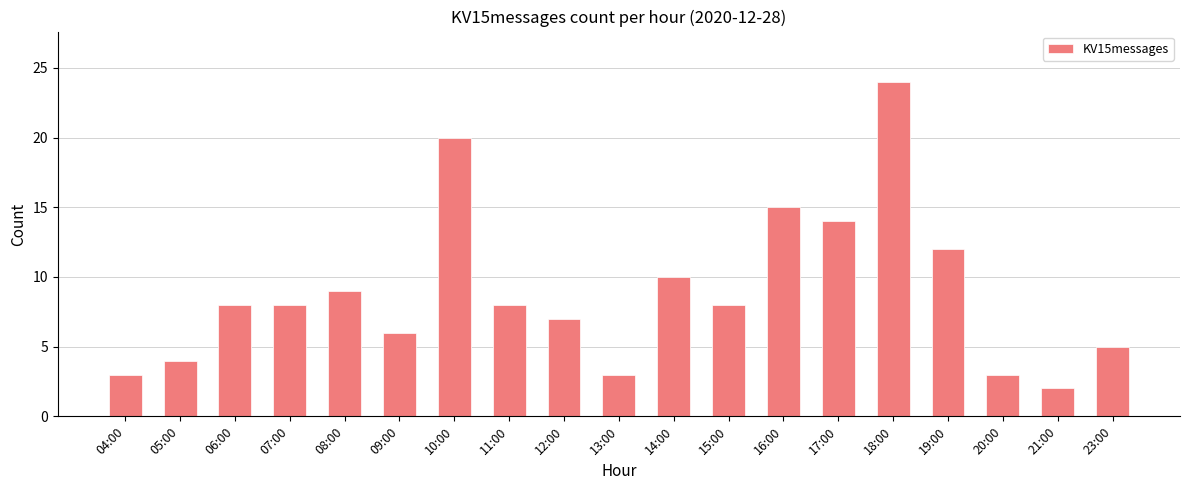

Approximately how many times larger is the value at 04:00 compared to 07:00?

0.4